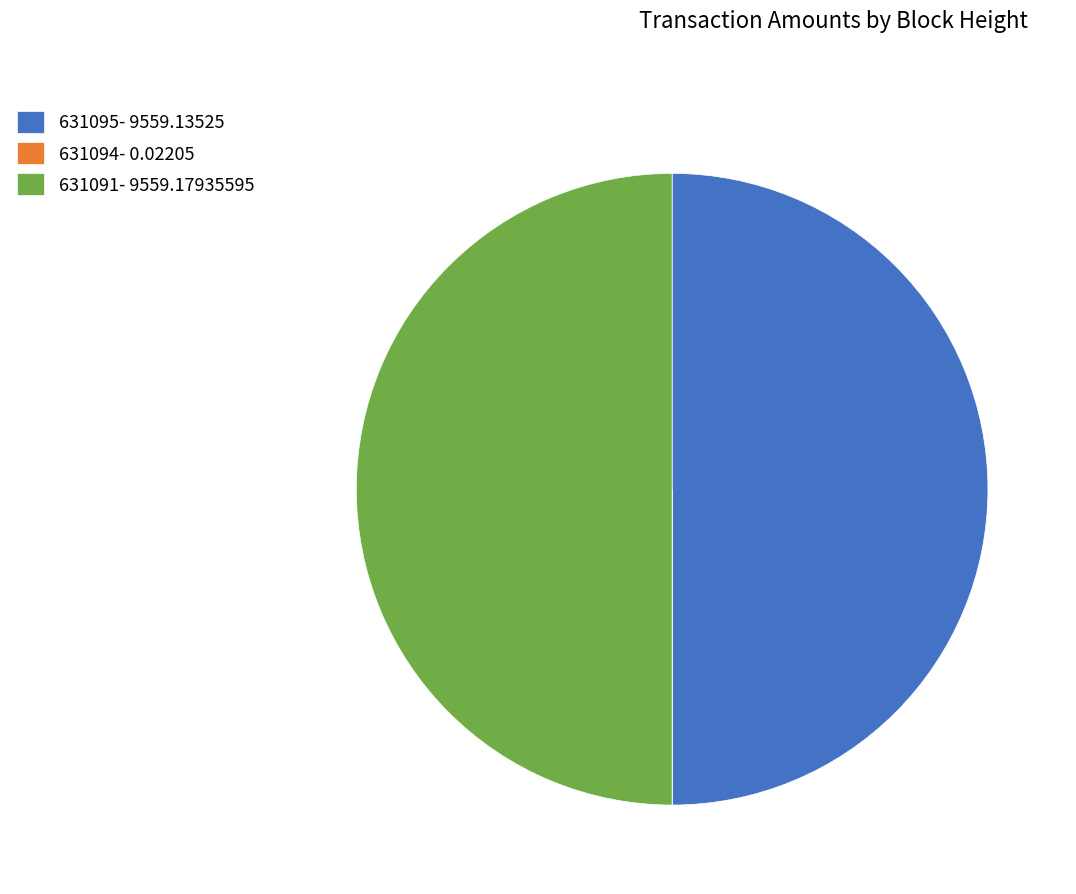

The 631091- 9559.17935595 slice represents 50% of the pie. True or false?

True